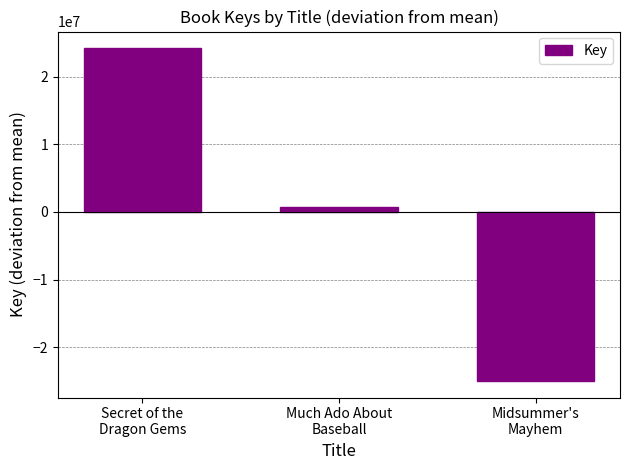

How many data points does each series have?

3